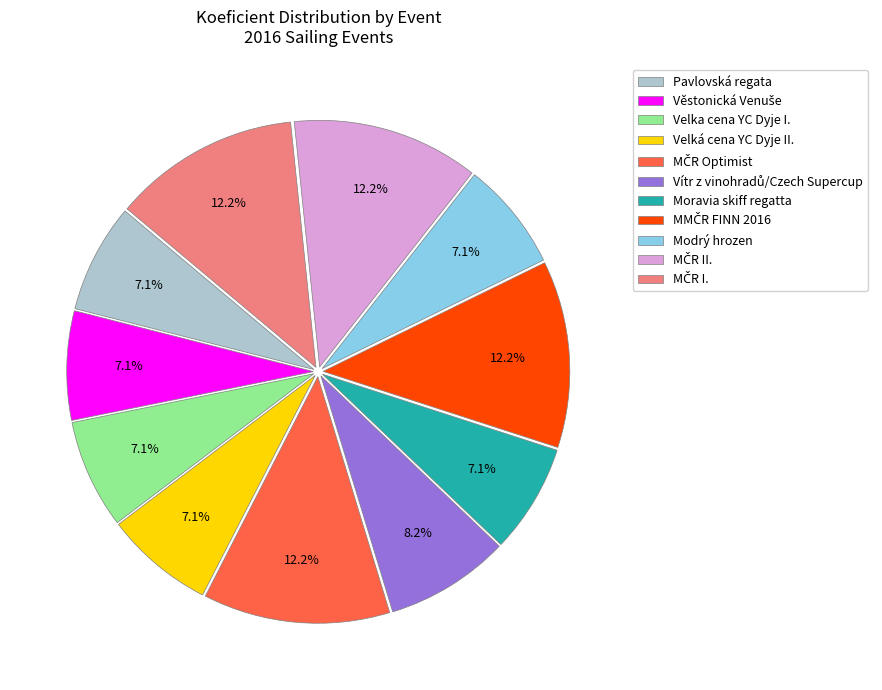

True or false: Pavlovská regata accounts for 7% of the total.

True